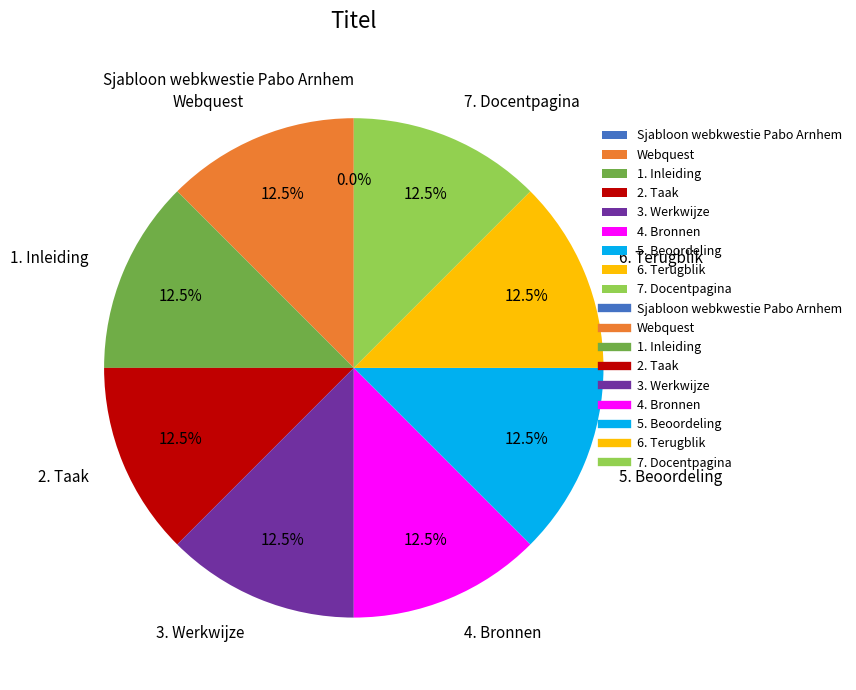

The 7. Docentpagina slice represents 1% of the pie. True or false?

False